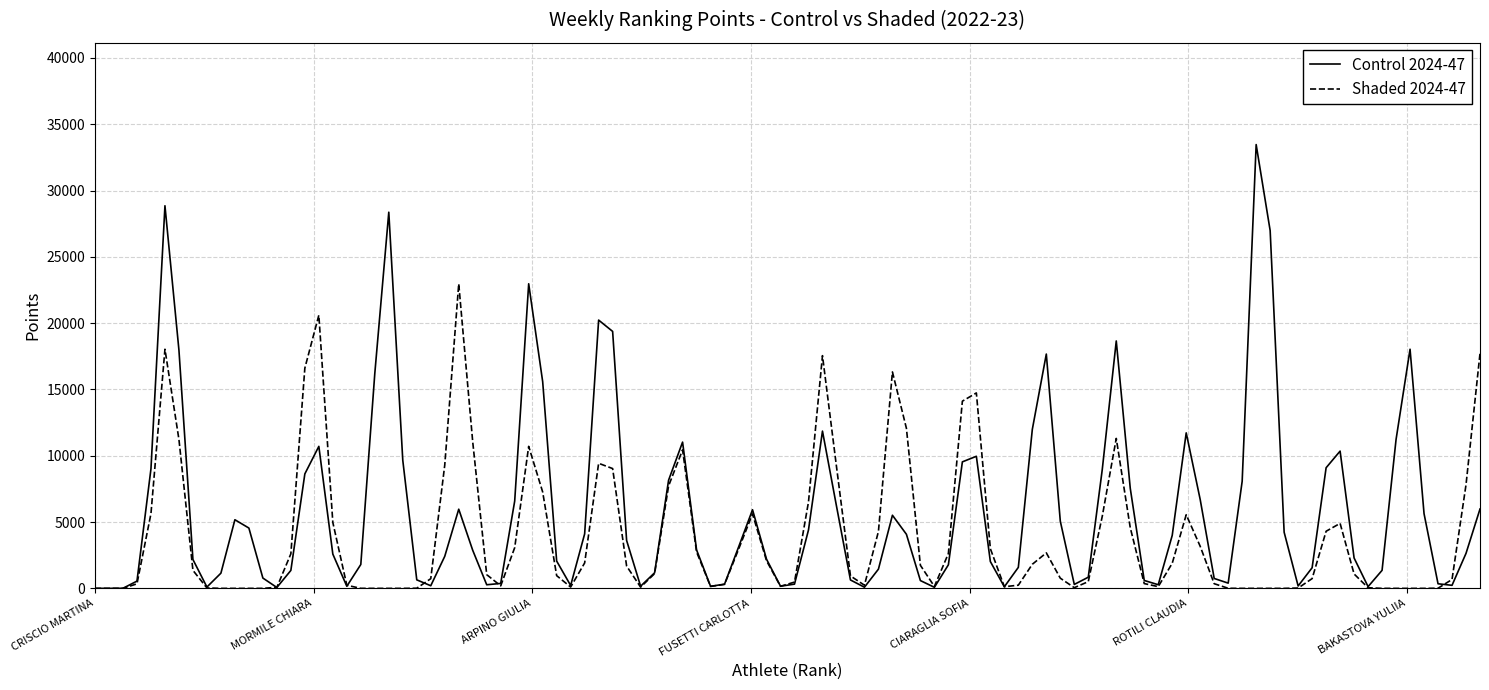

True or false: Control 2024-47 and Shaded 2024-47 intersect in this chart.

True